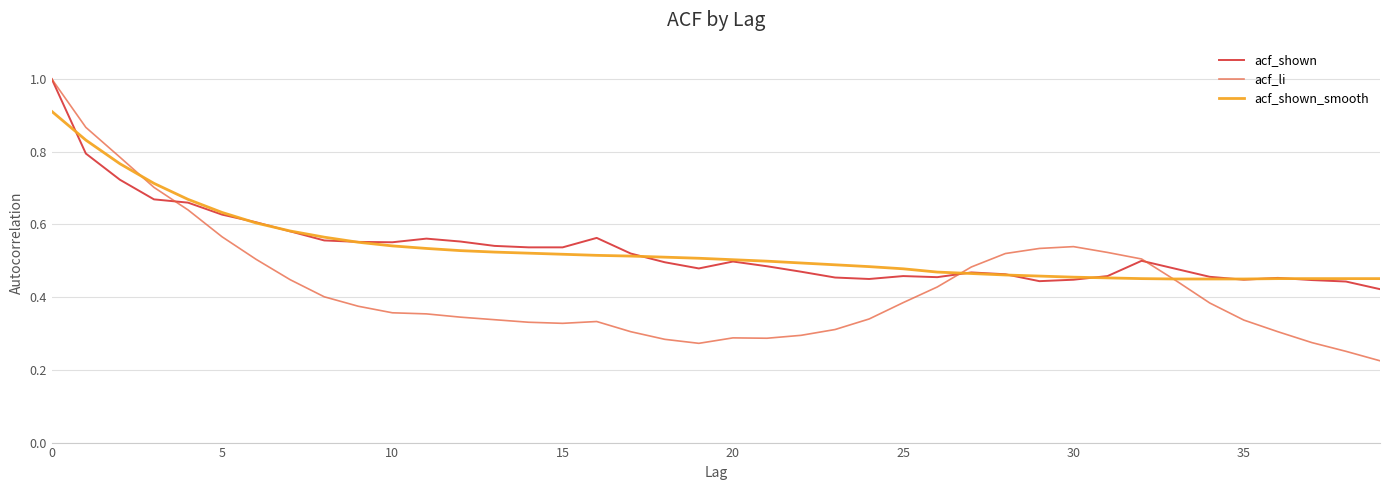

Count the acf_shown_smooth values in the range 0 to 1.

40